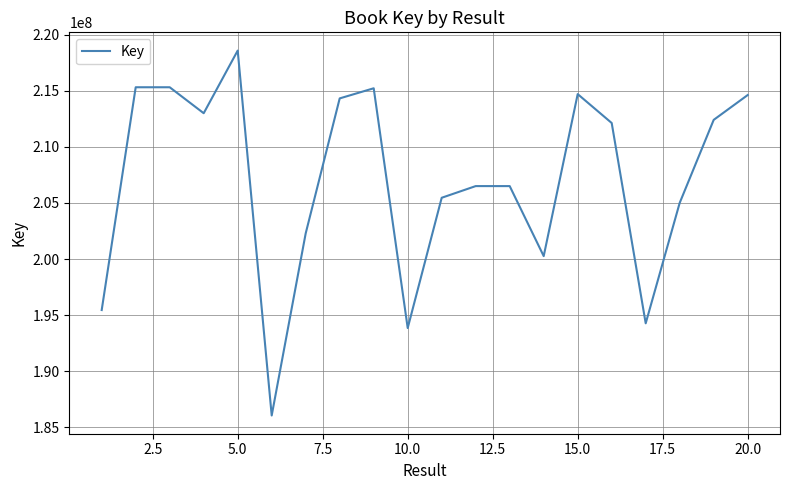

What is the smallest value displayed?

186060729